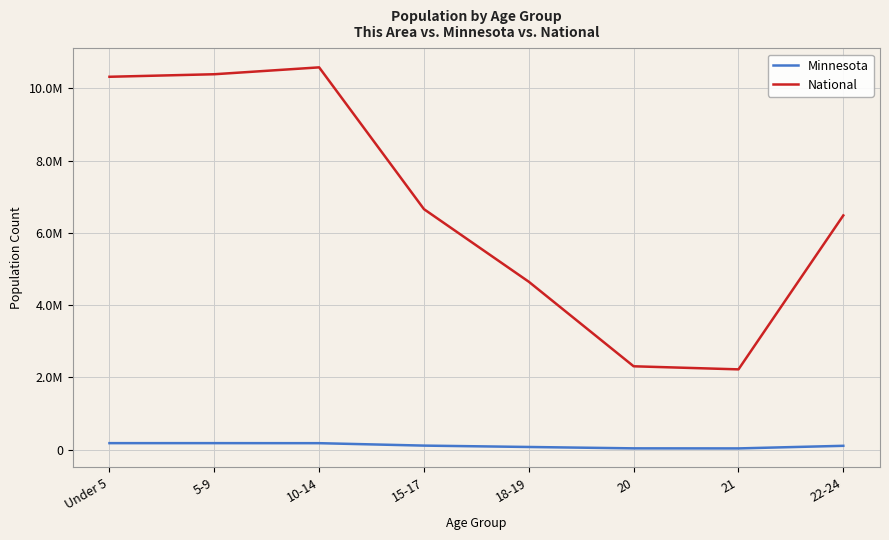

What position from the left is 5-9?

2